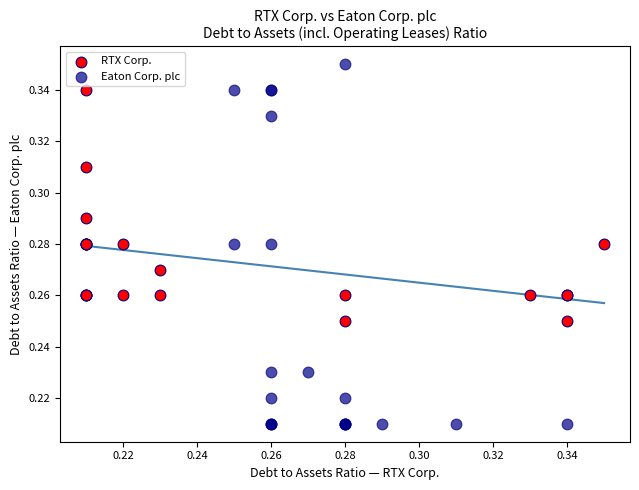

Which series reaches the minimum Y coordinate?

Eaton Corp. plc